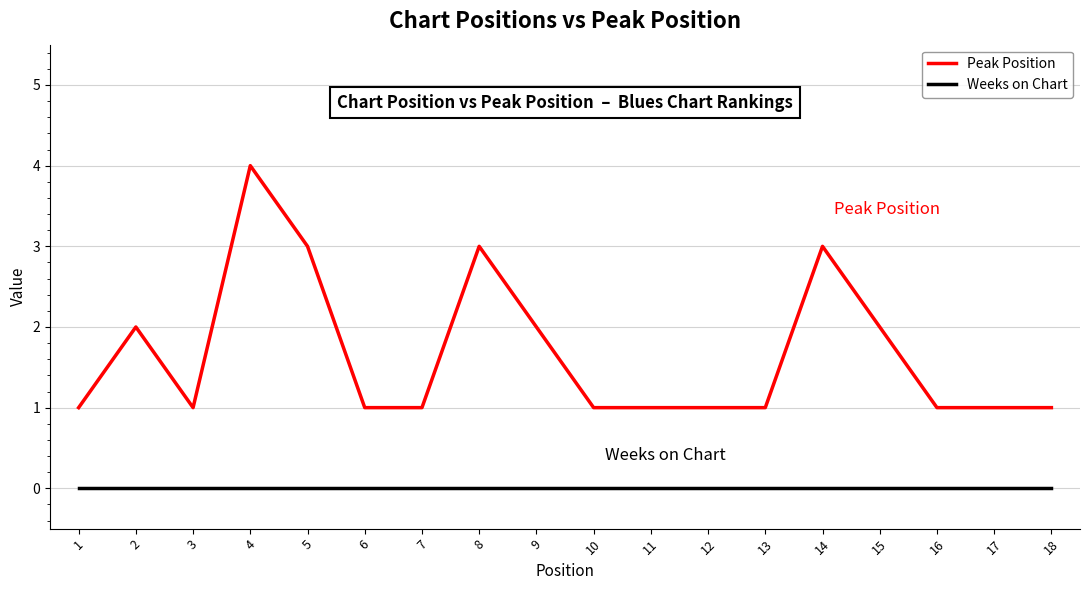

What is the approximate value of Peak Position at 5?

3